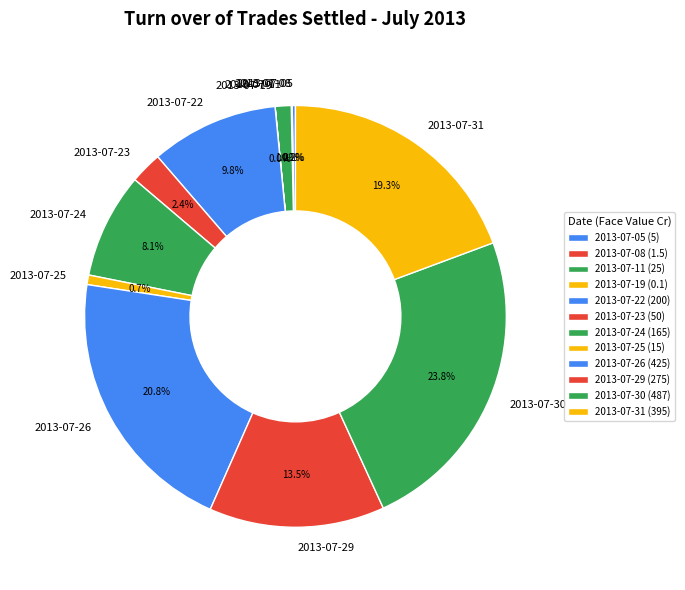

To the nearest percent, what is the difference between the 2013-07-22 and 2013-07-25 slice percentages?

9%